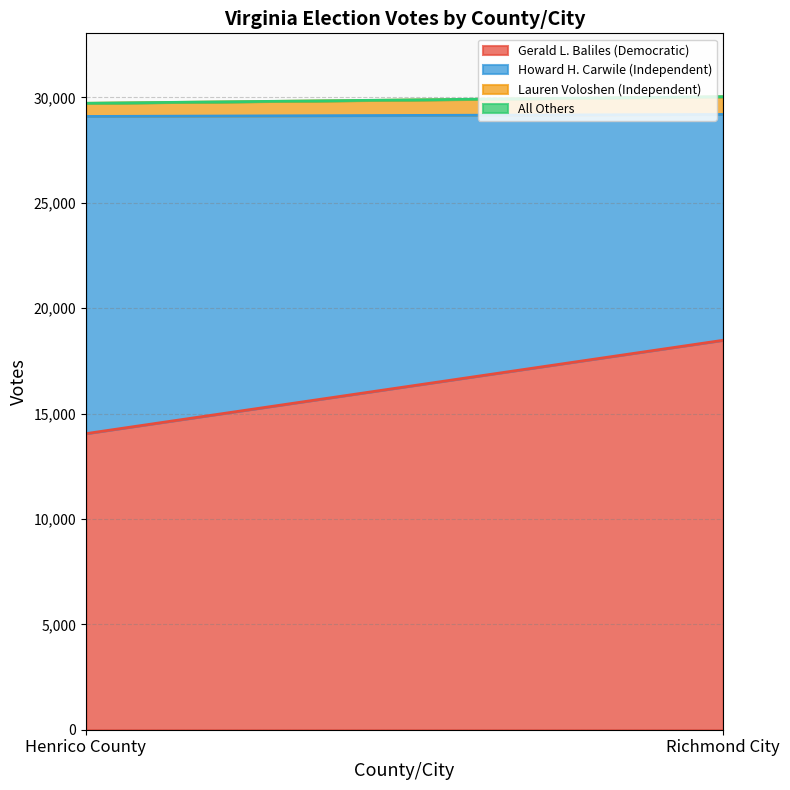

Does the chart display data point markers on the line(s)?

No